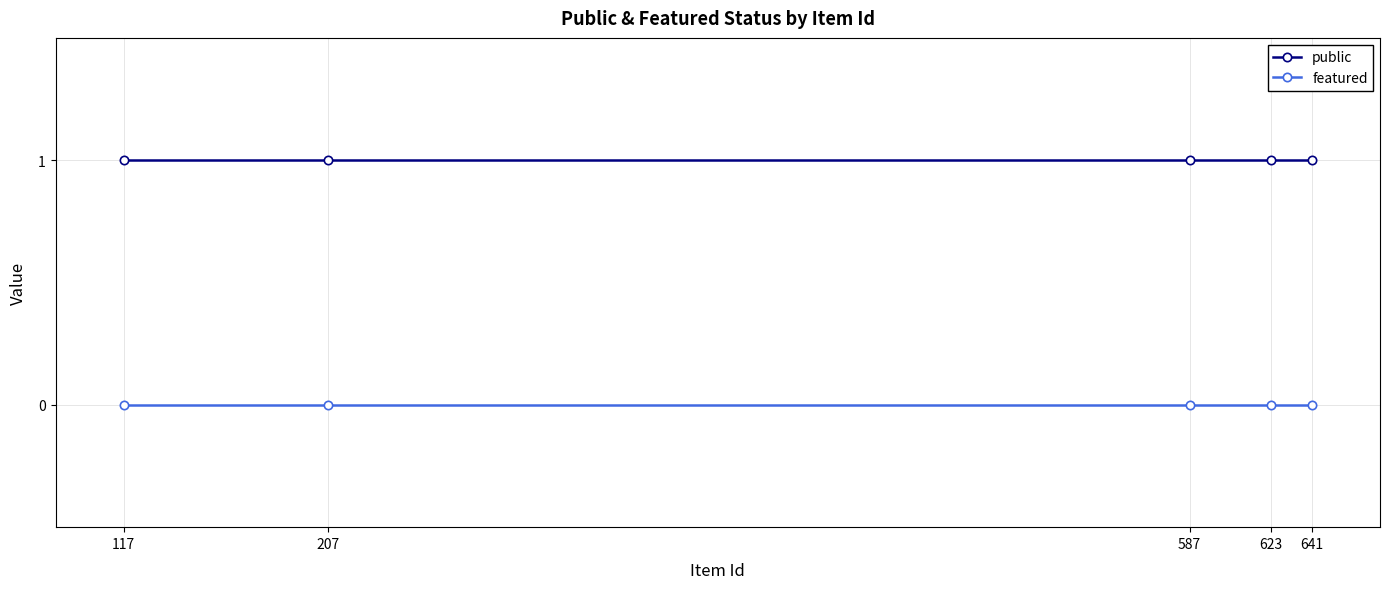

List the series in order of their peak value, highest first.

public, featured